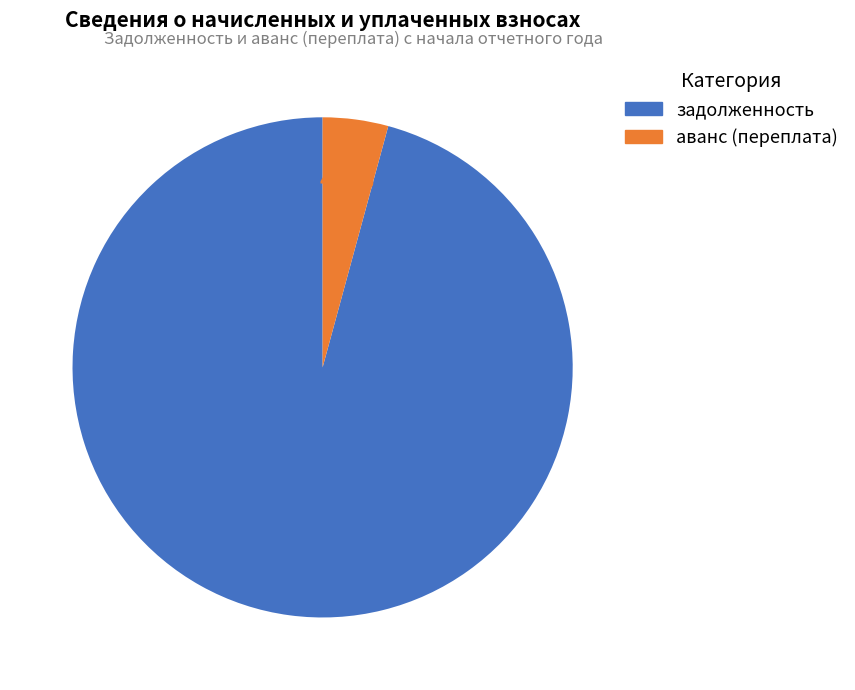

Which category has the biggest portion of the pie?

задолженность